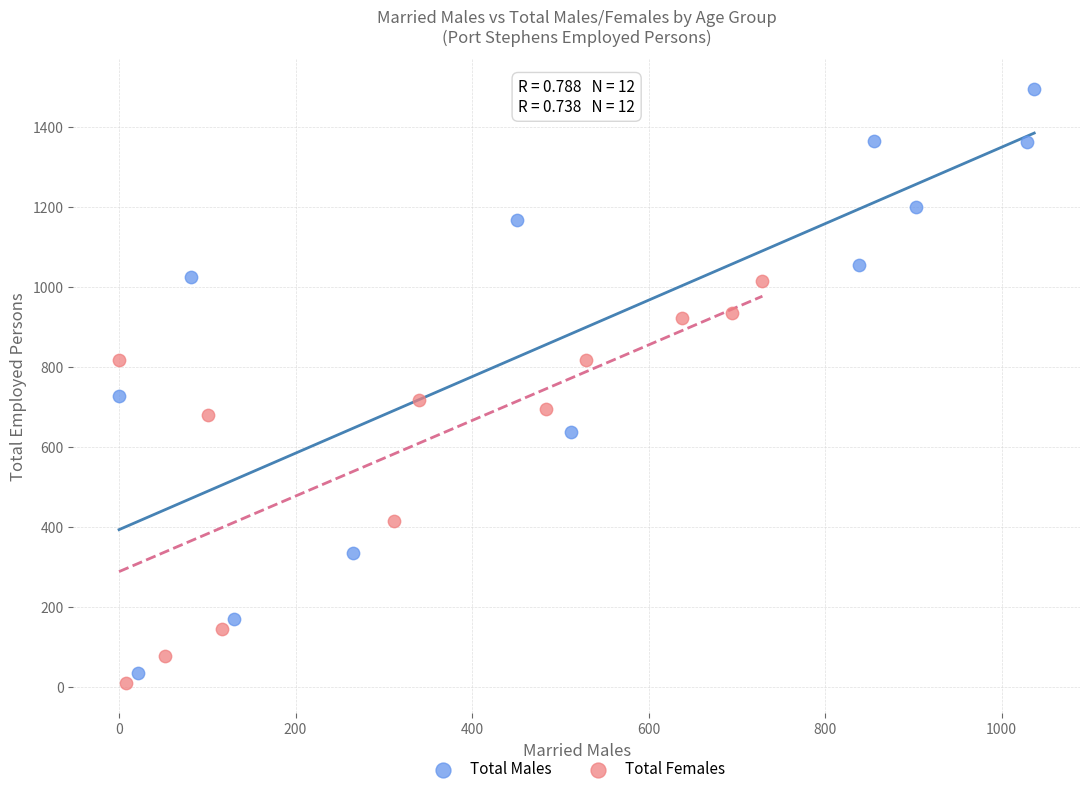

Which series has the widest spread of Y values?

Total Males